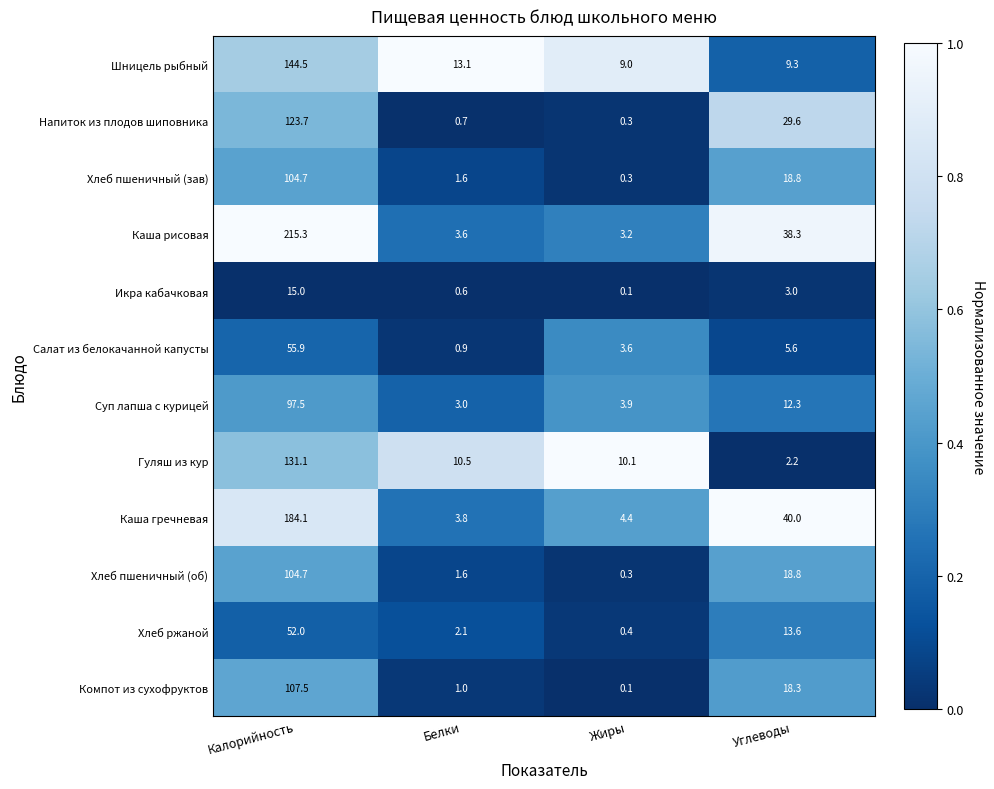

At which category is the sum across all series the highest?

Калорийность